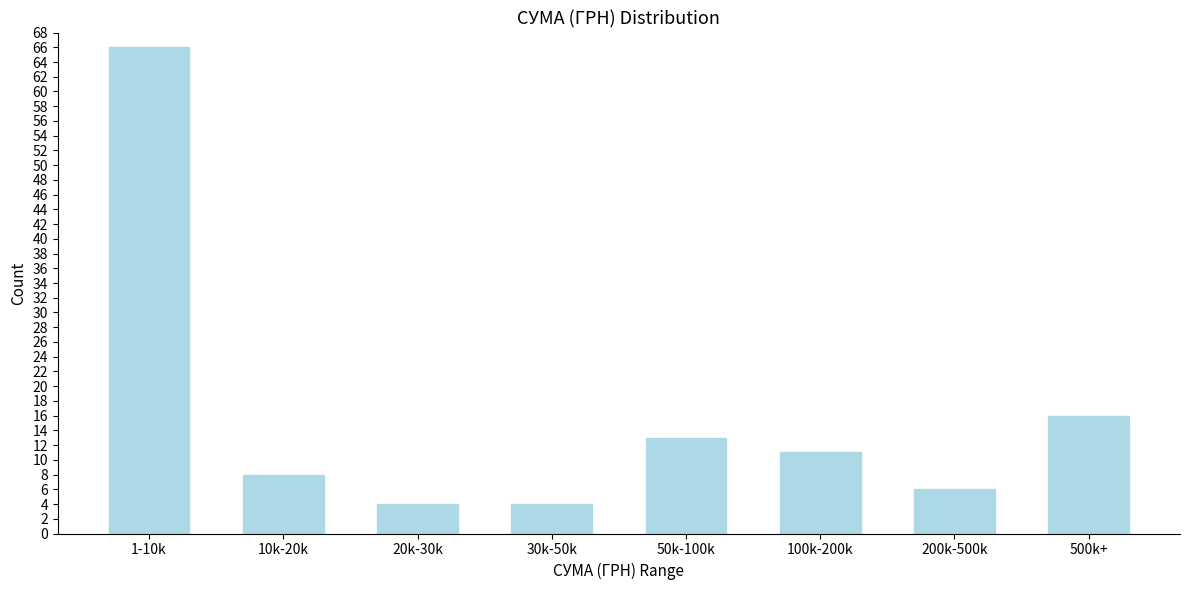

Reading left to right, list all the values displayed in this chart.

1-10k=66	10k-20k=8	20k-30k=4	30k-50k=4	50k-100k=13	100k-200k=11	200k-500k=6	500k+=16